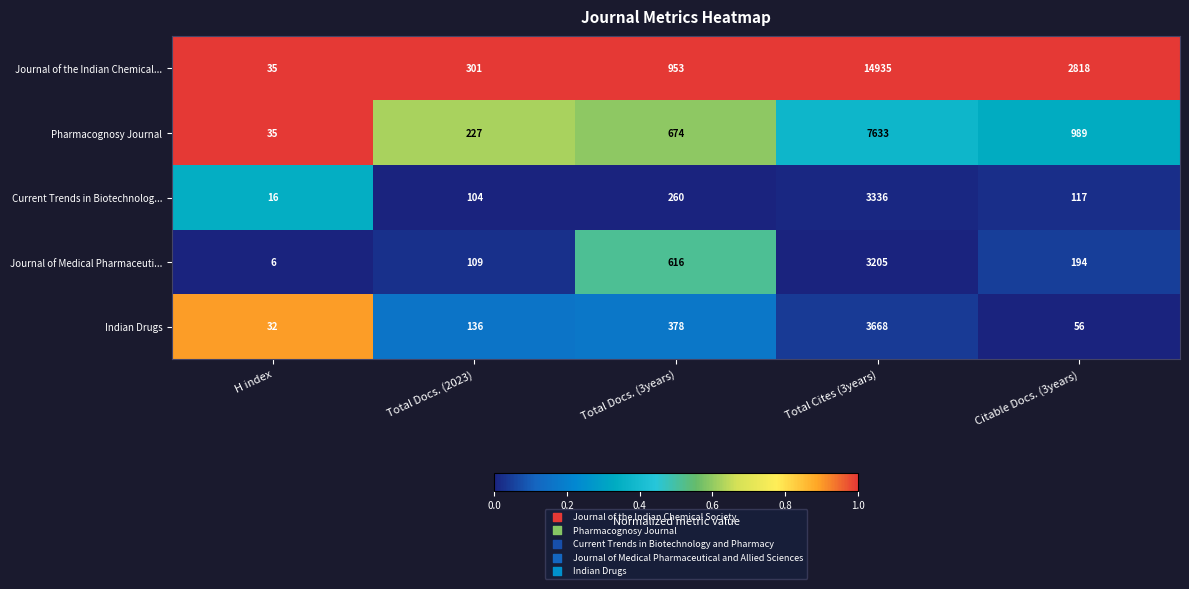

Which series changed the most between Total Docs. (3years) and Citable Docs. (3years)?

Journal of the Indian Chemical...